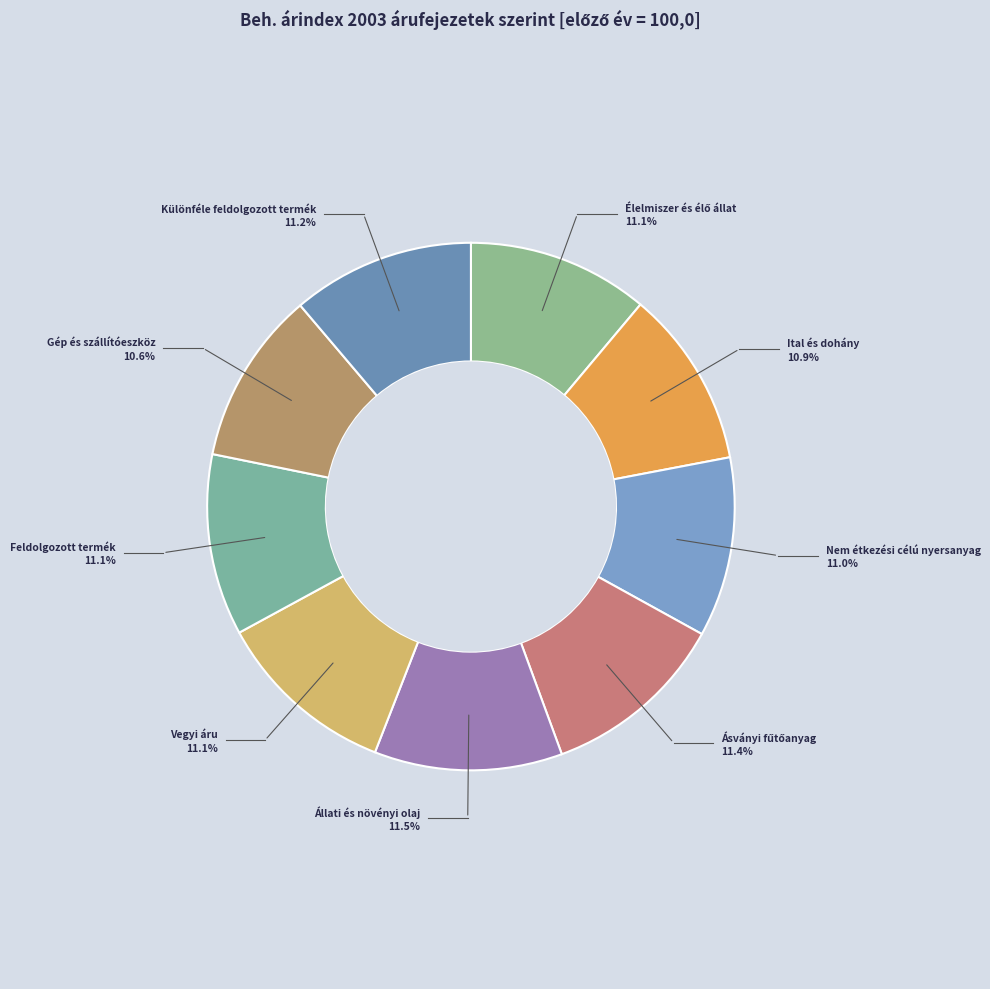

How many segments does this pie chart have?

9